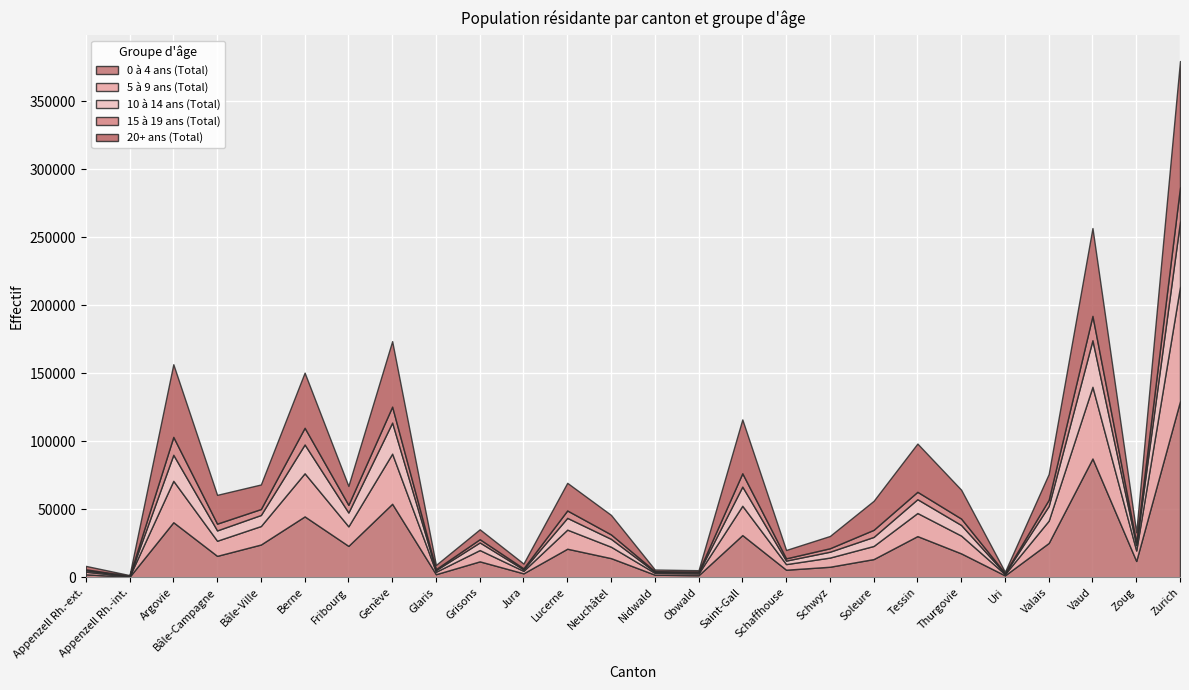

What is the value of the 0 à 4 ans (Total) point at the 11th from the left?

2955